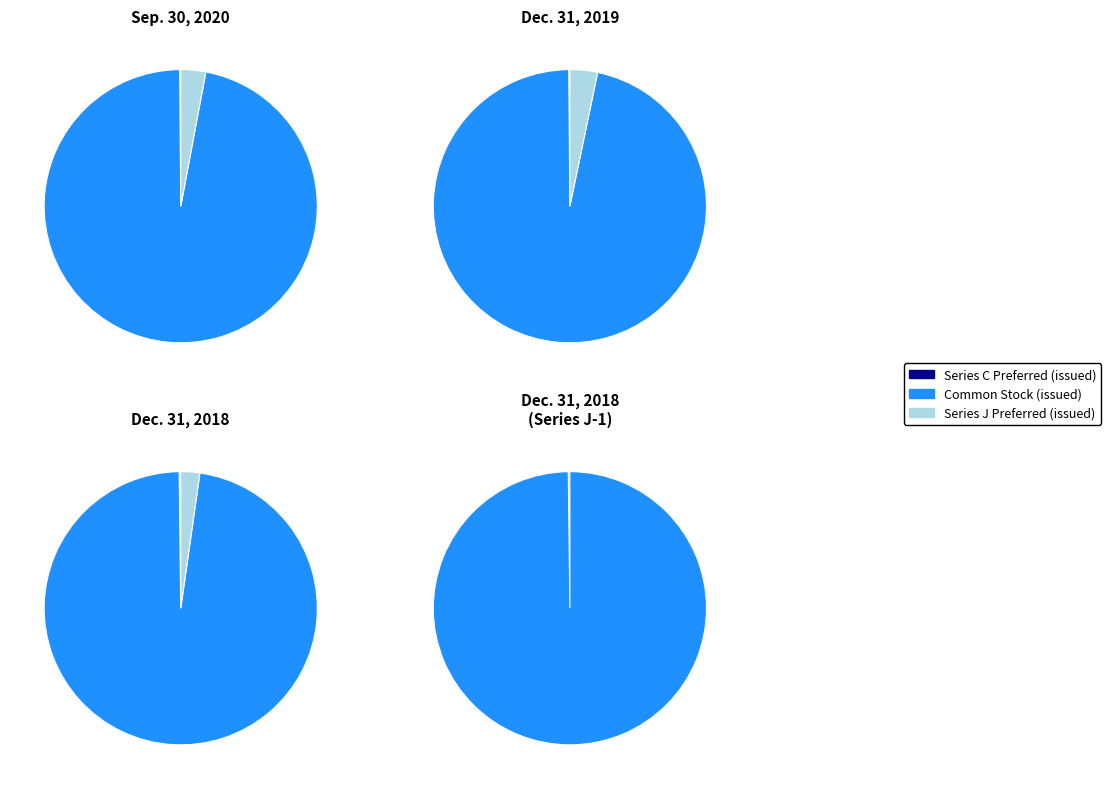

Which has a higher value, Series C Preferred (issued) or Series J Preferred (issued)?

Series J Preferred (issued)